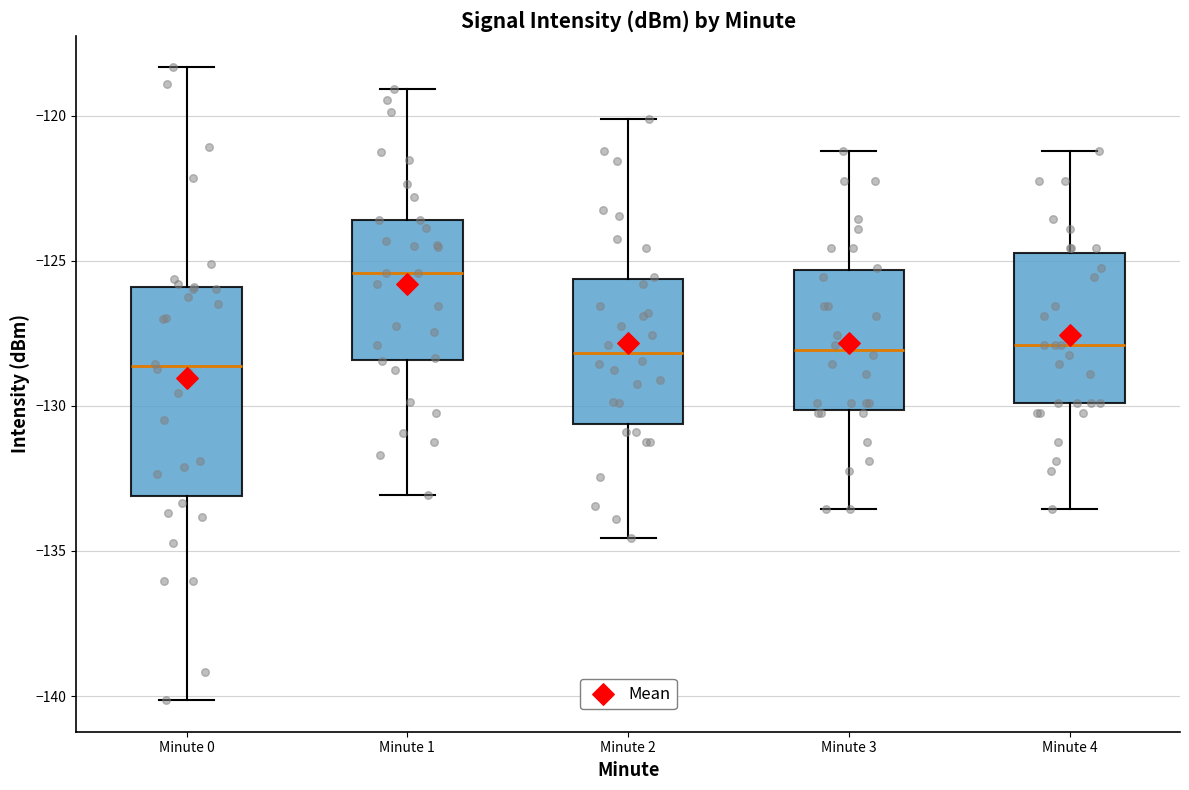

Where does the median line of the box for Minute 2 sit on the y-axis? The values are not printed on the chart, so give them approximately, as read against the axis.

-128.0